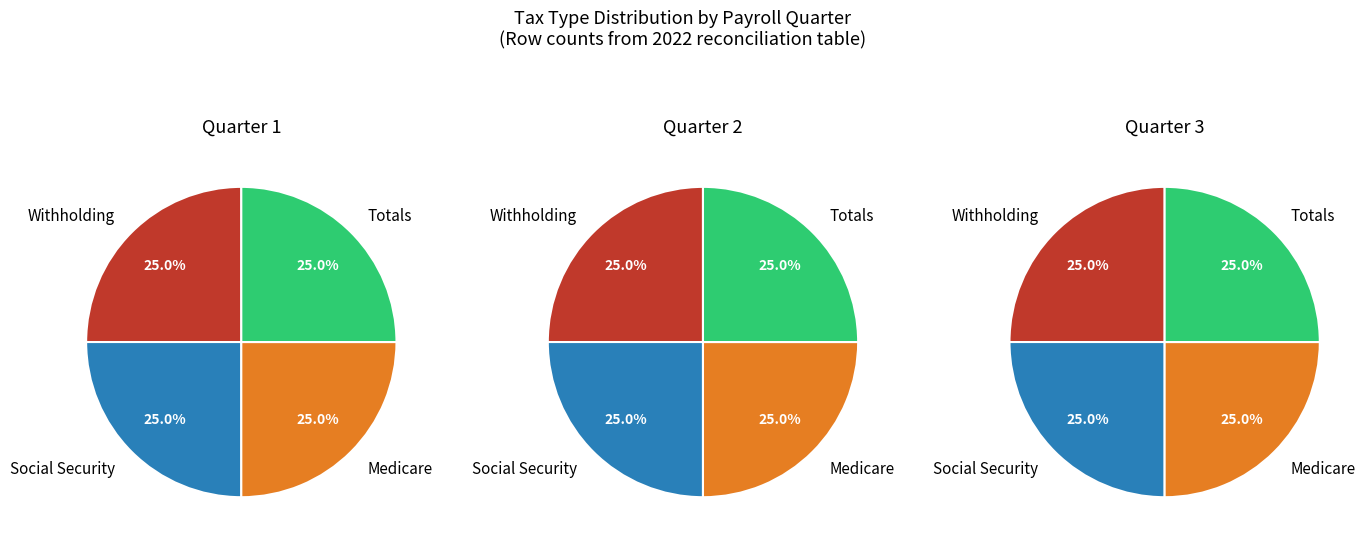

Is it true that Withholding is 47% of the pie?

False